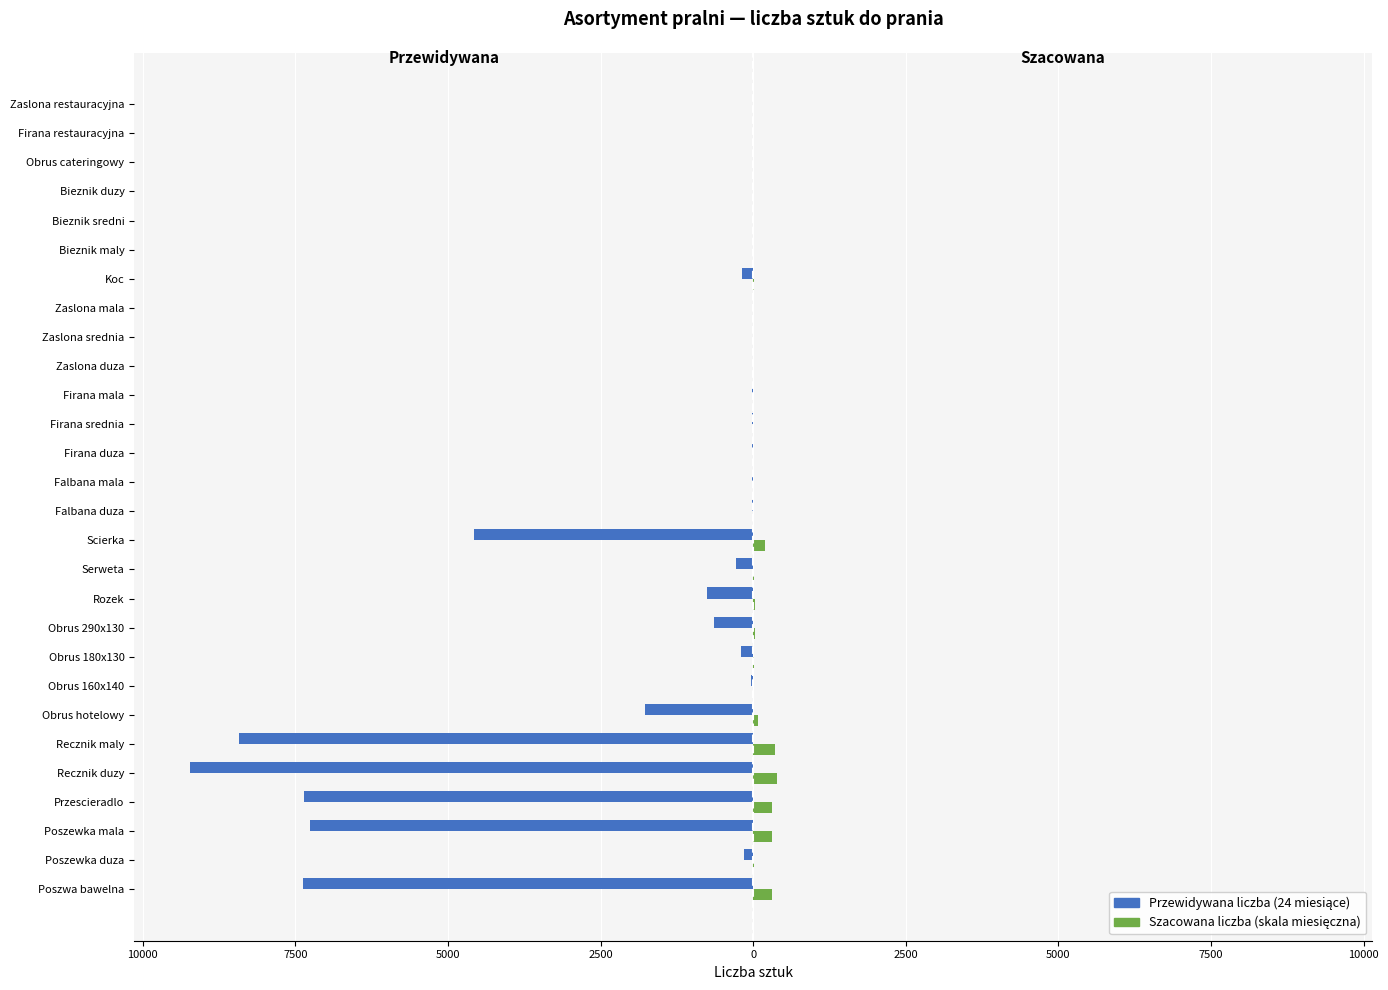

The value of Szacowana liczba (skala mies.) at Bieznik duzy is 0. True or false?

False